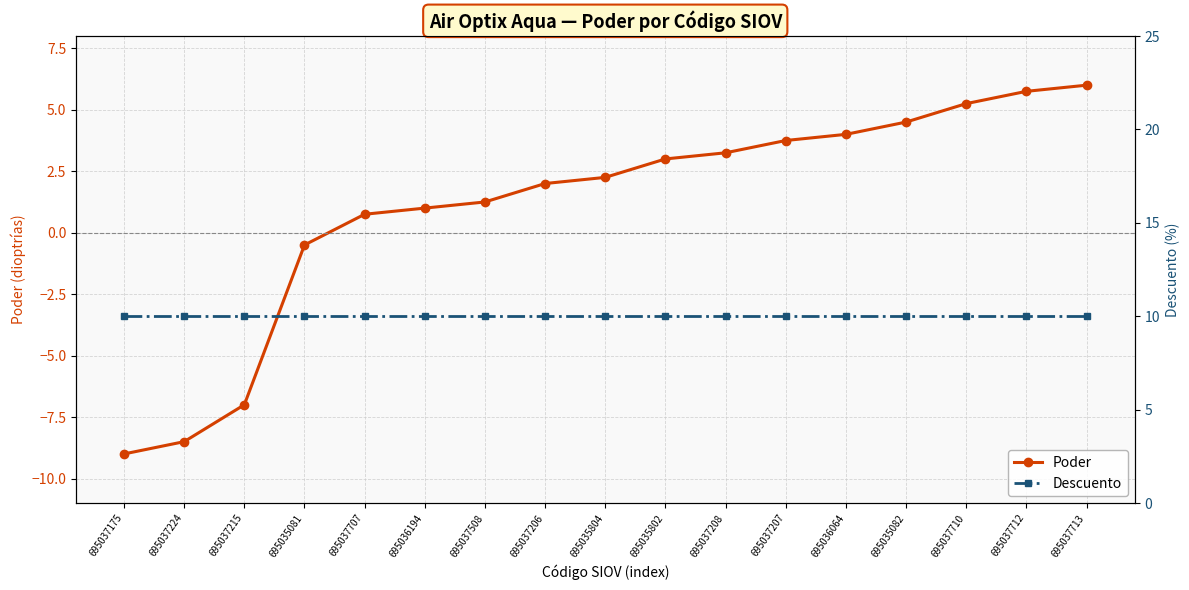

At how many categories does at least one series exceed 9?

17